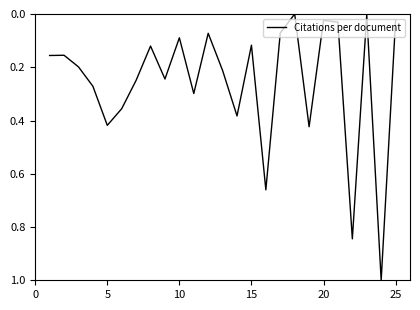

What is the difference between the maximum and minimum values?

1.0